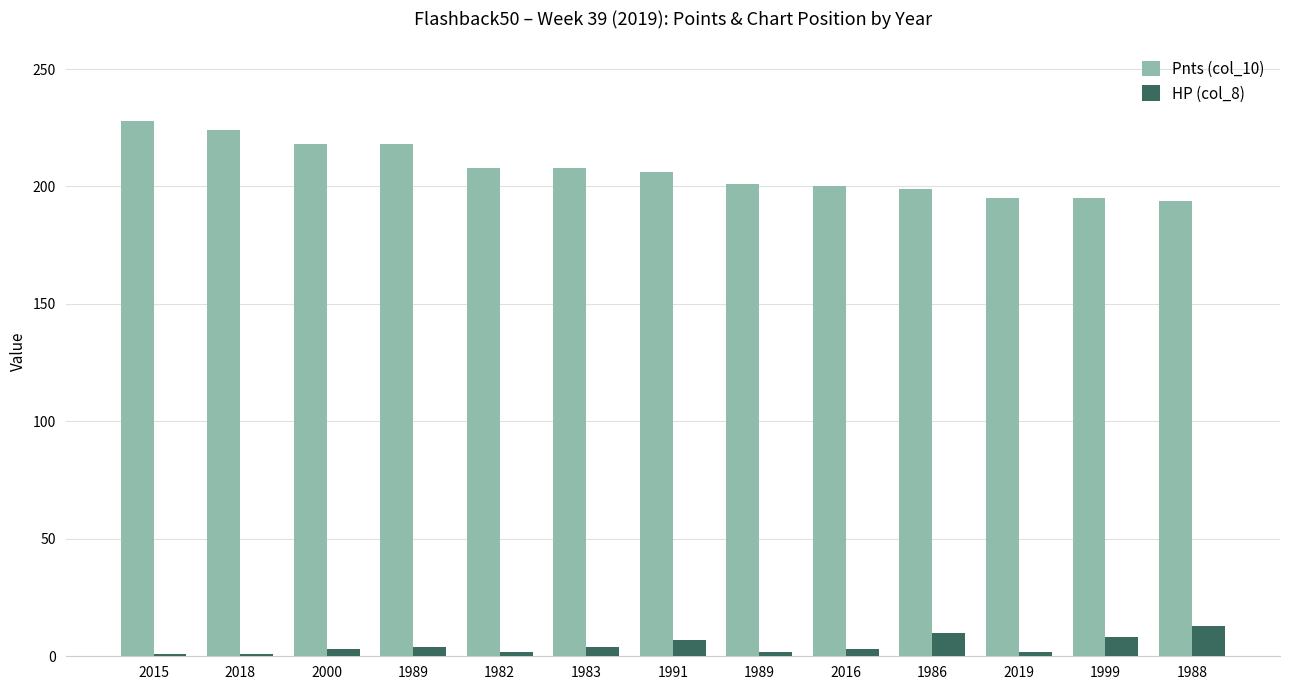

Are the bars grouped side by side (vs. stacked)?

Yes